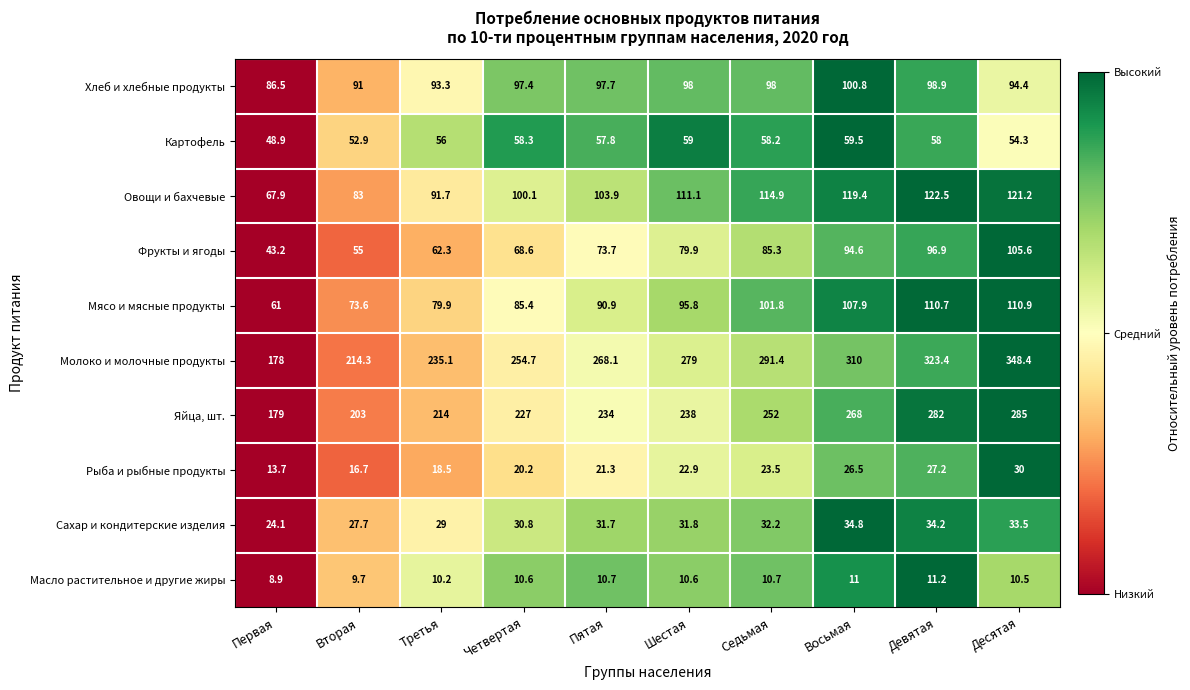

What is the spread (max minus min) of values at Седьмая?

280.7